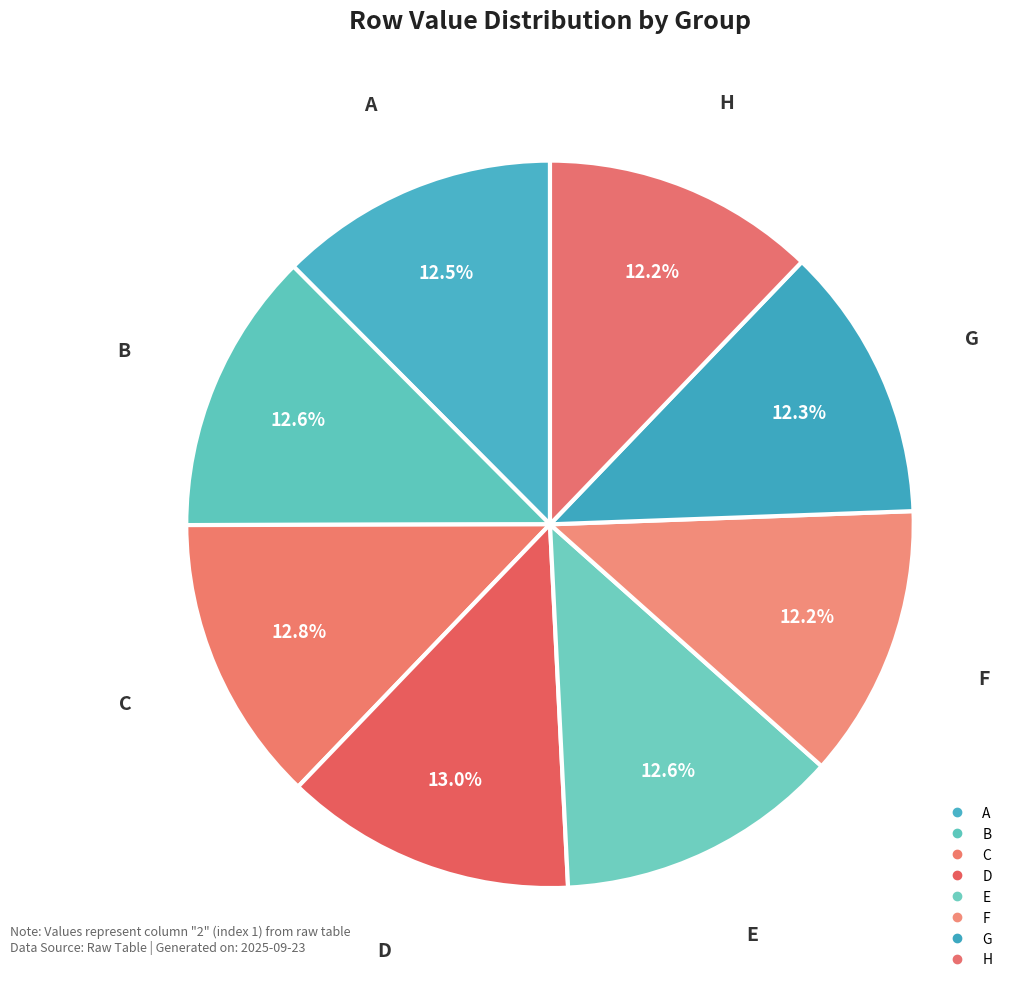

How many segments does this pie chart have?

8